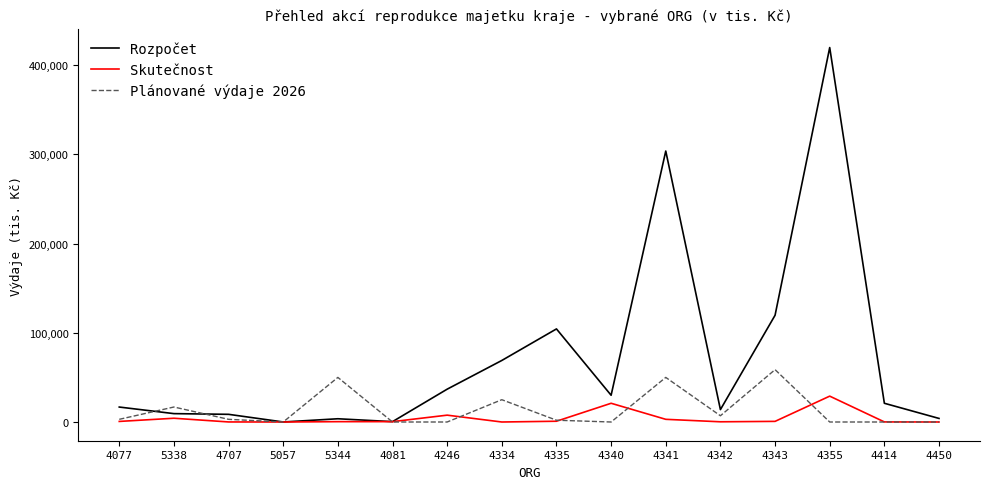

Which category has the highest value in the Plánované výdaje 2026 series?

4343